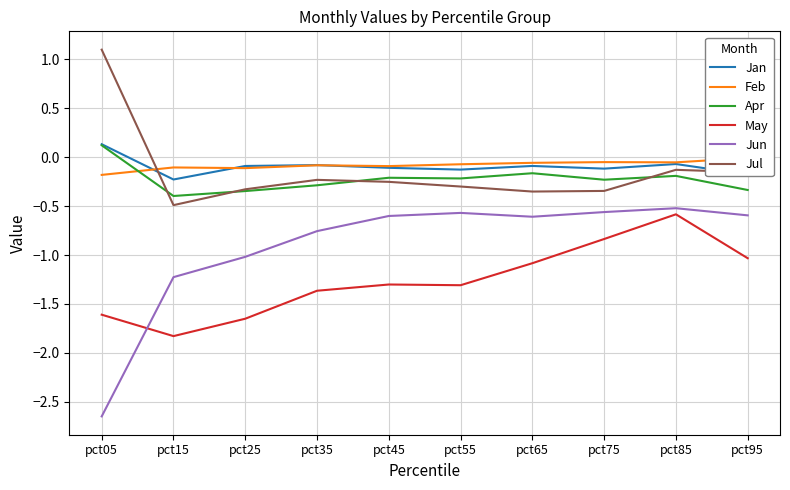

What is the total value across all series at pct35?

-2.8